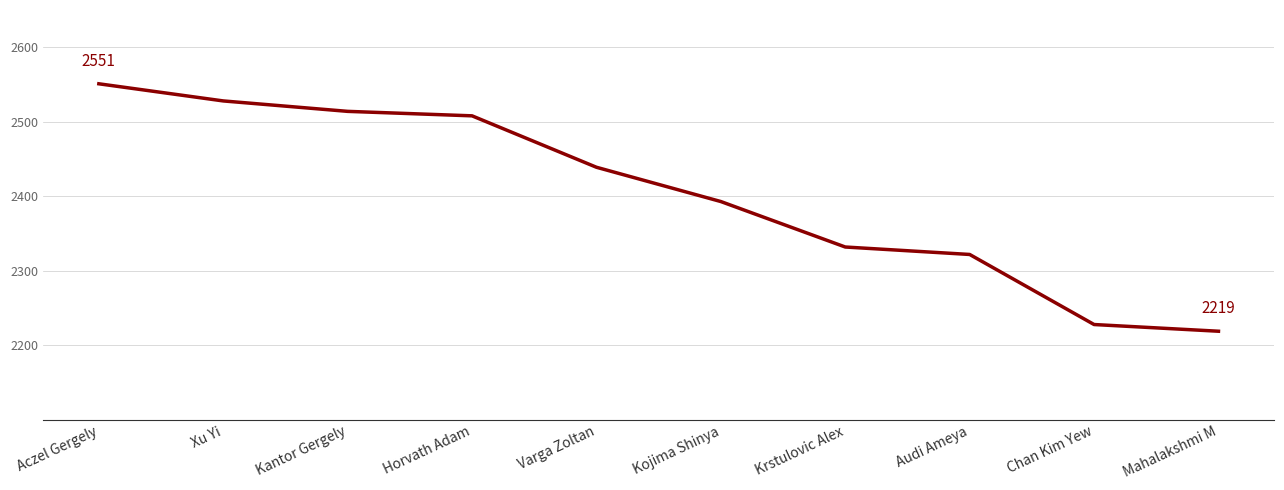

What is the difference between the second highest and second lowest values?

300